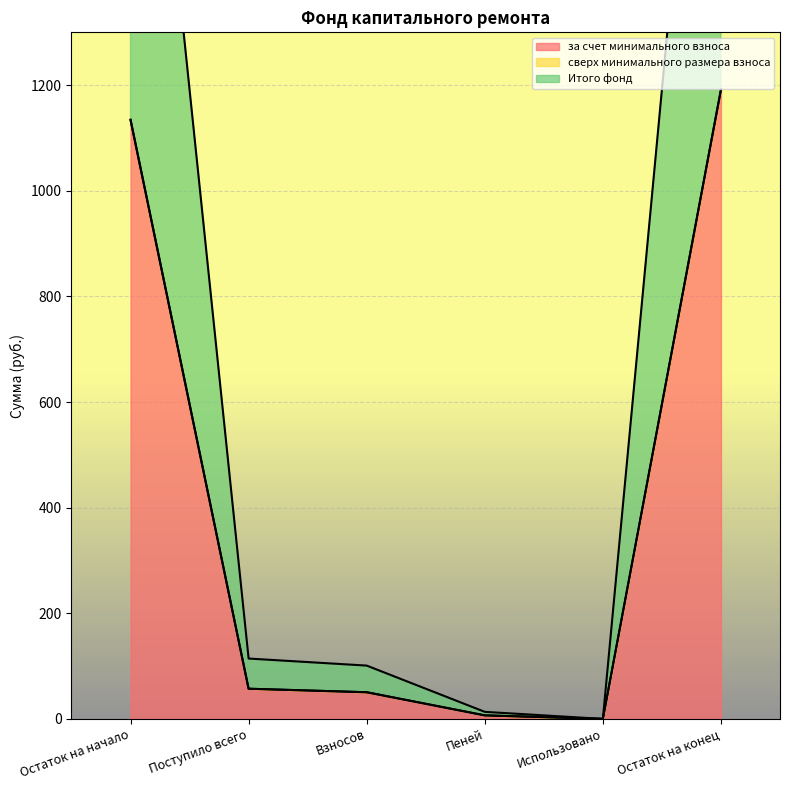

How many lines are shown in the chart?

2